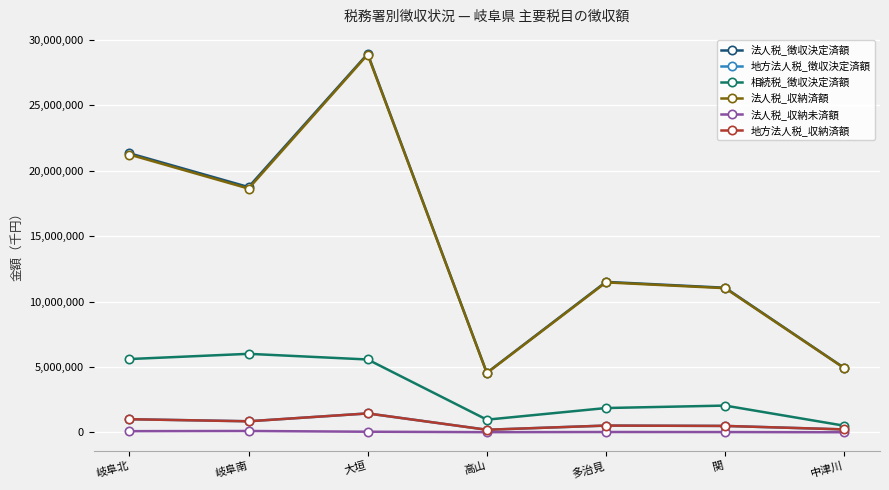

Is the value of 地方法人税_徴収決定済額 at 岐阜南 greater than the value of 法人税_収納未済額 at 関?

Yes